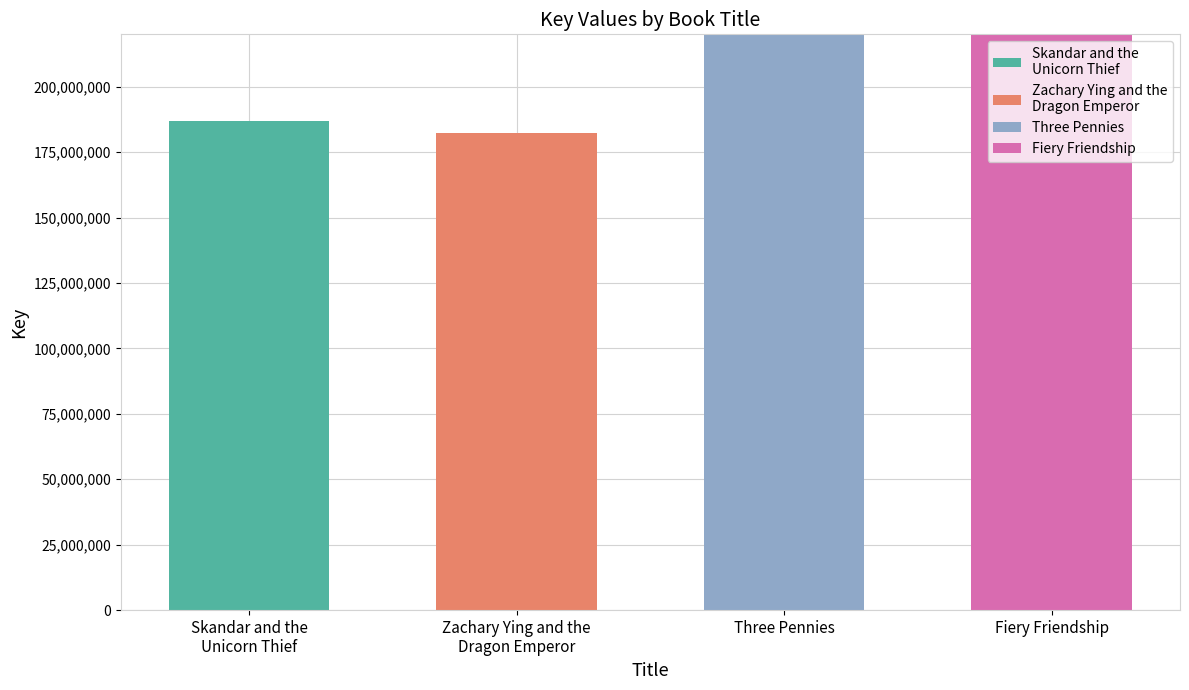

What is the maximum value shown in the chart?

573358033